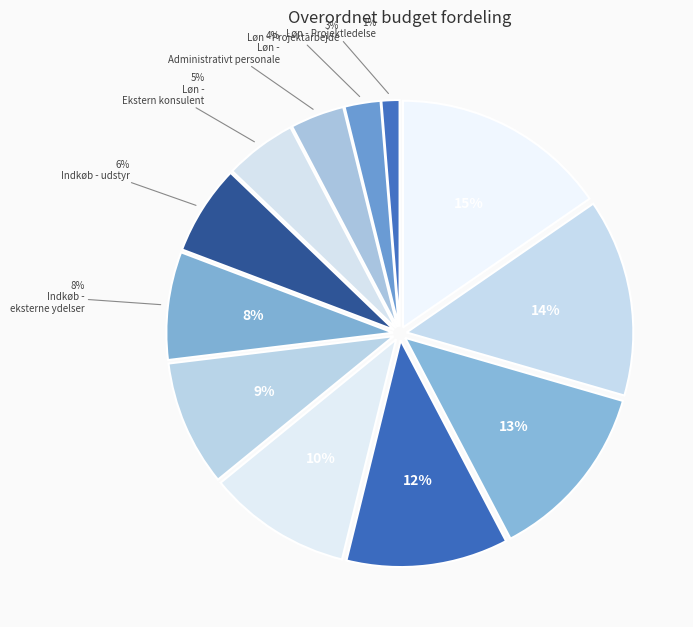

Is there any slice that represents more than half of the pie?

No